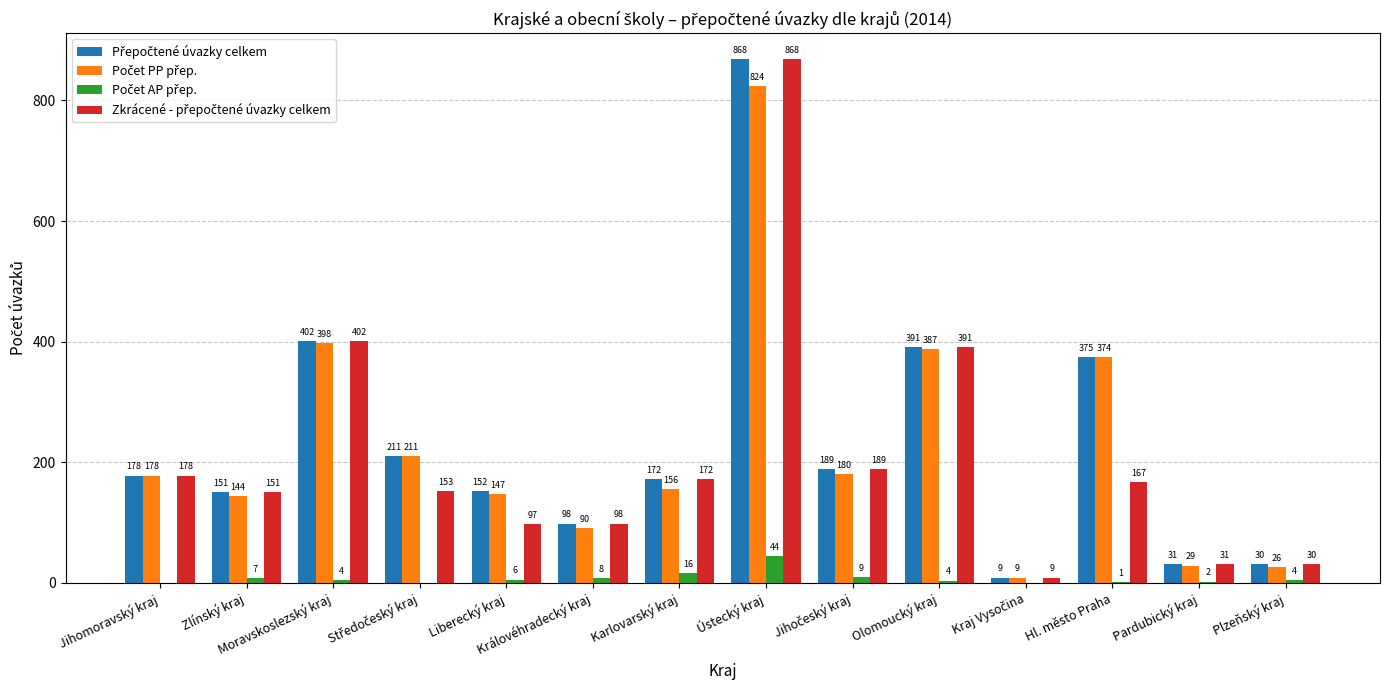

At which category is the sum across all series the highest?

Ústecký kraj